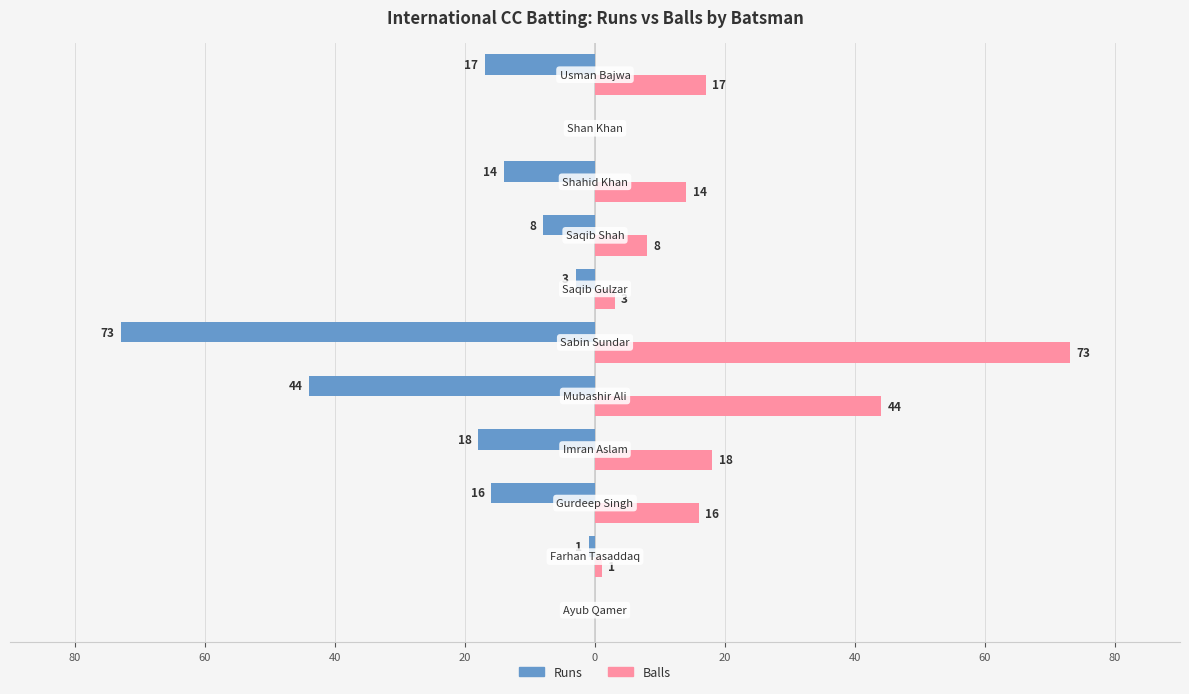

What are all the series names shown in the legend?

Runs, Balls